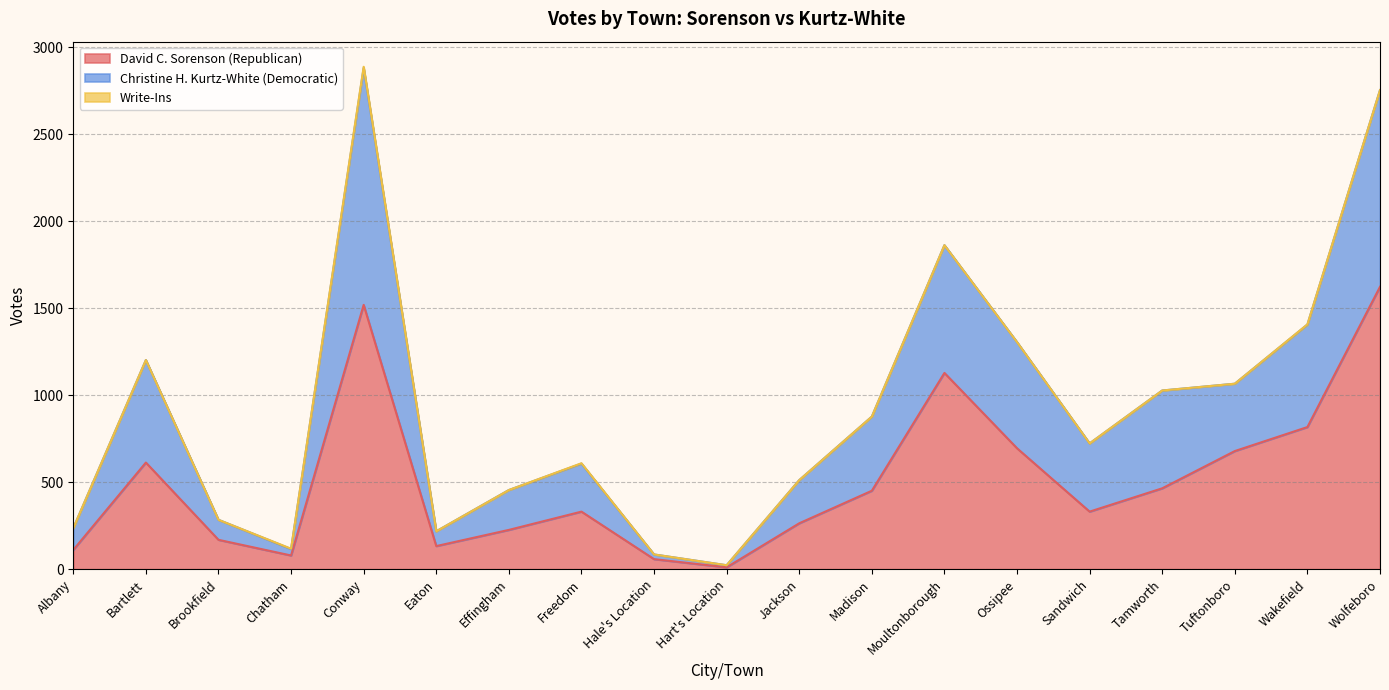

What is the total value across all series at Madison?

877